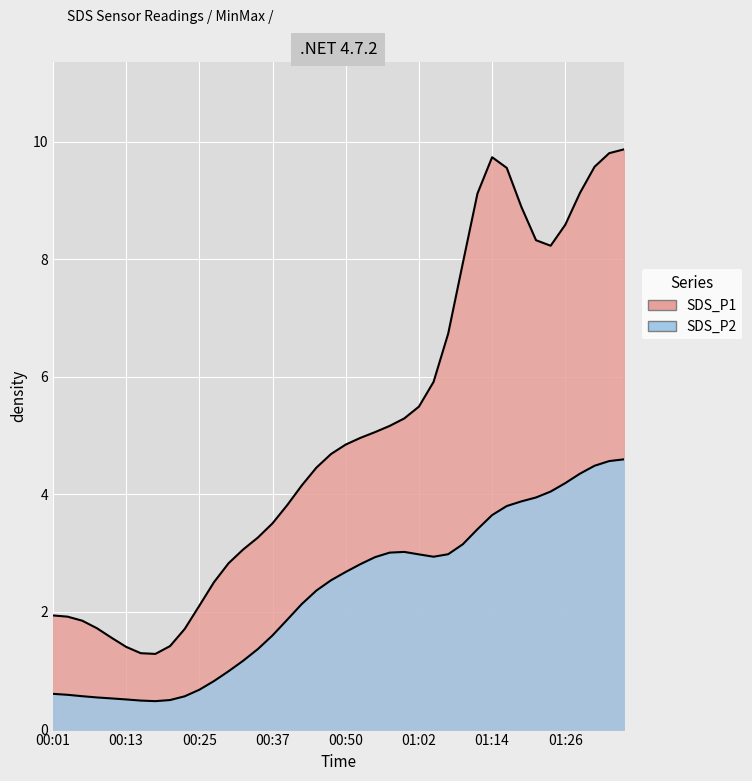

What position from the right is 01:19?

8